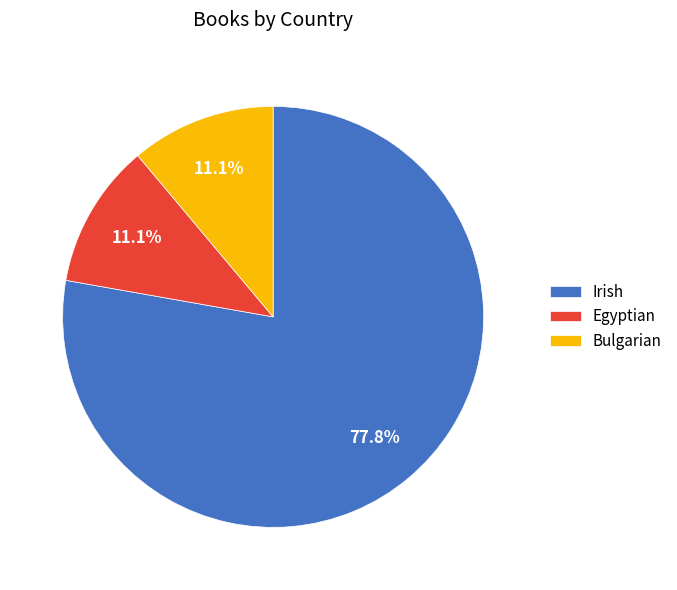

The Egyptian slice represents 21% of the pie. True or false?

False